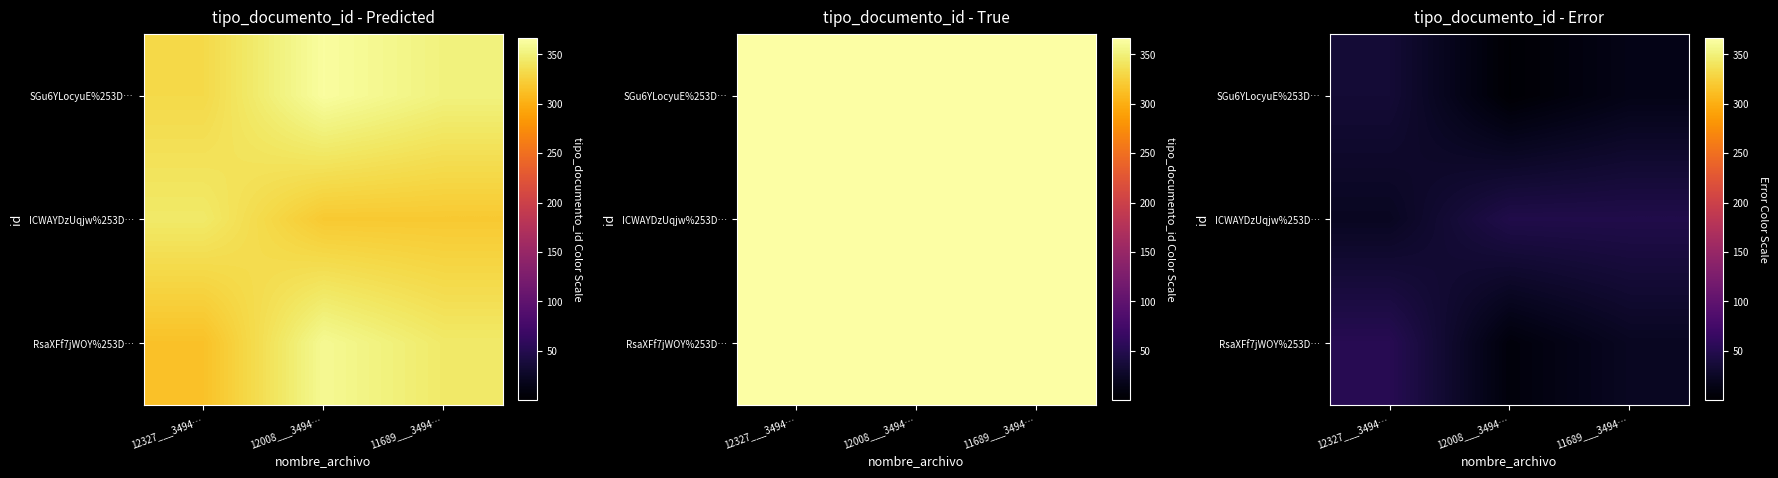

How many series are shown in this chart?

3